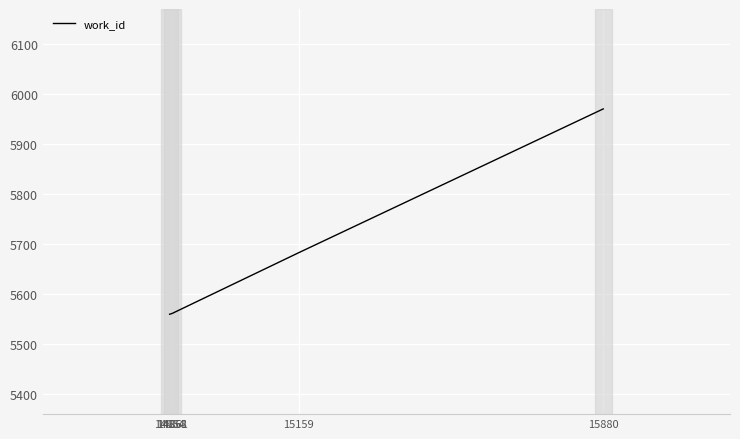

Count the number of categories in the chart.

5